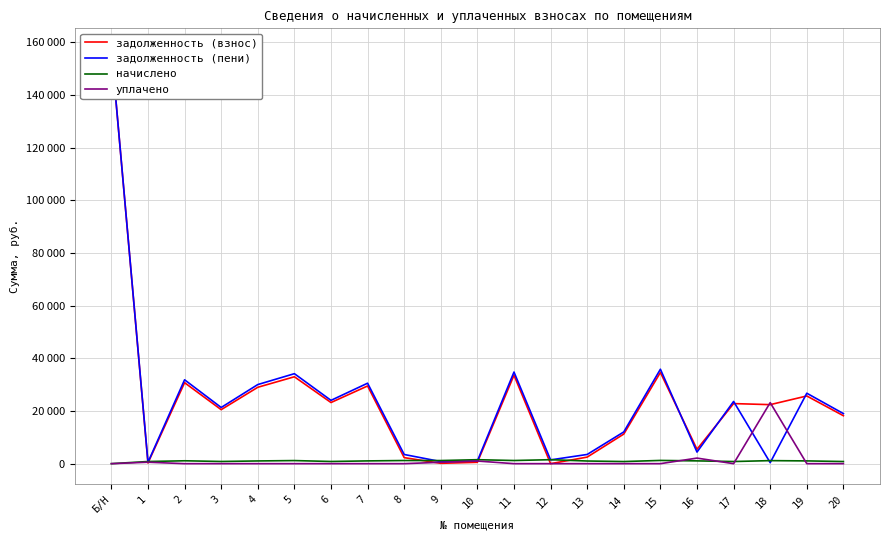

Is the value of задолженность (взнос) at 17 greater than the value of начислено at 16?

Yes